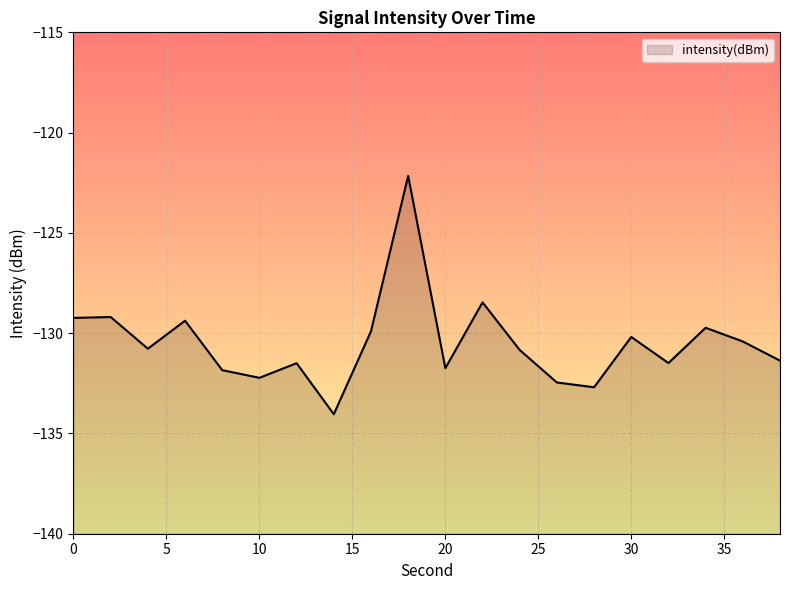

Reading left to right, what are all the values shown in this chart?

0=-129.2	2=-129.2	4=-130.8	6=-129.4	8=-131.8	10=-132.2	12=-131.5	14=-134.0	16=-129.9	18=-122.2	20=-131.7	22=-128.5	24=-130.8	26=-132.5	28=-132.7	30=-130.2	32=-131.5	34=-129.7	36=-130.4	38=-131.4